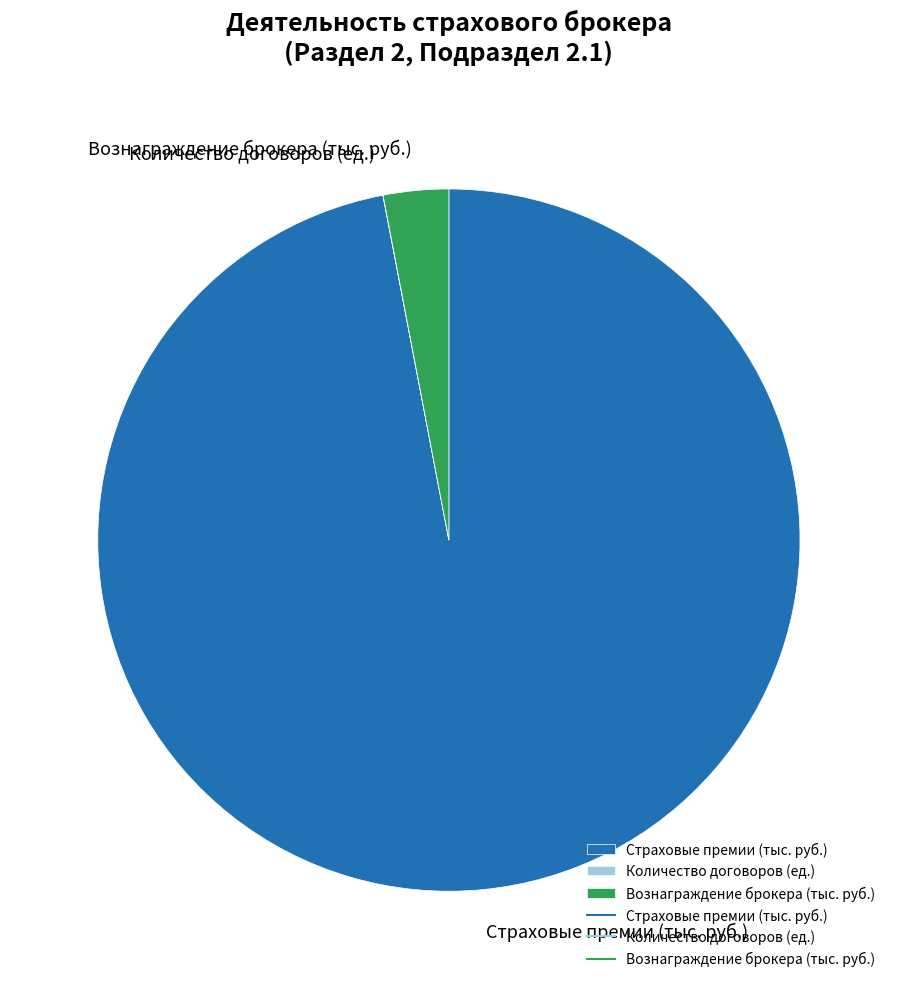

What is the largest slice in the pie chart?

Страховые премии (тыс. руб.)